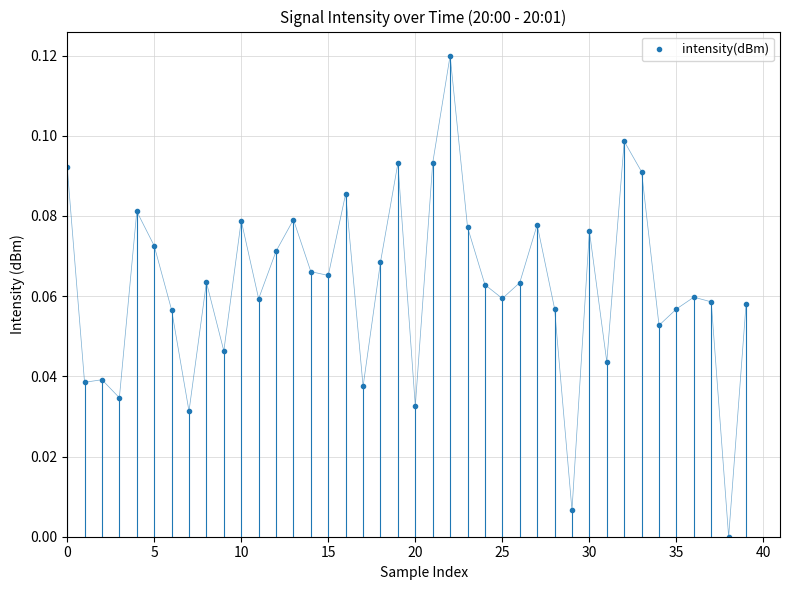

True or false: there are more than 2 points higher than both neighbors.

True